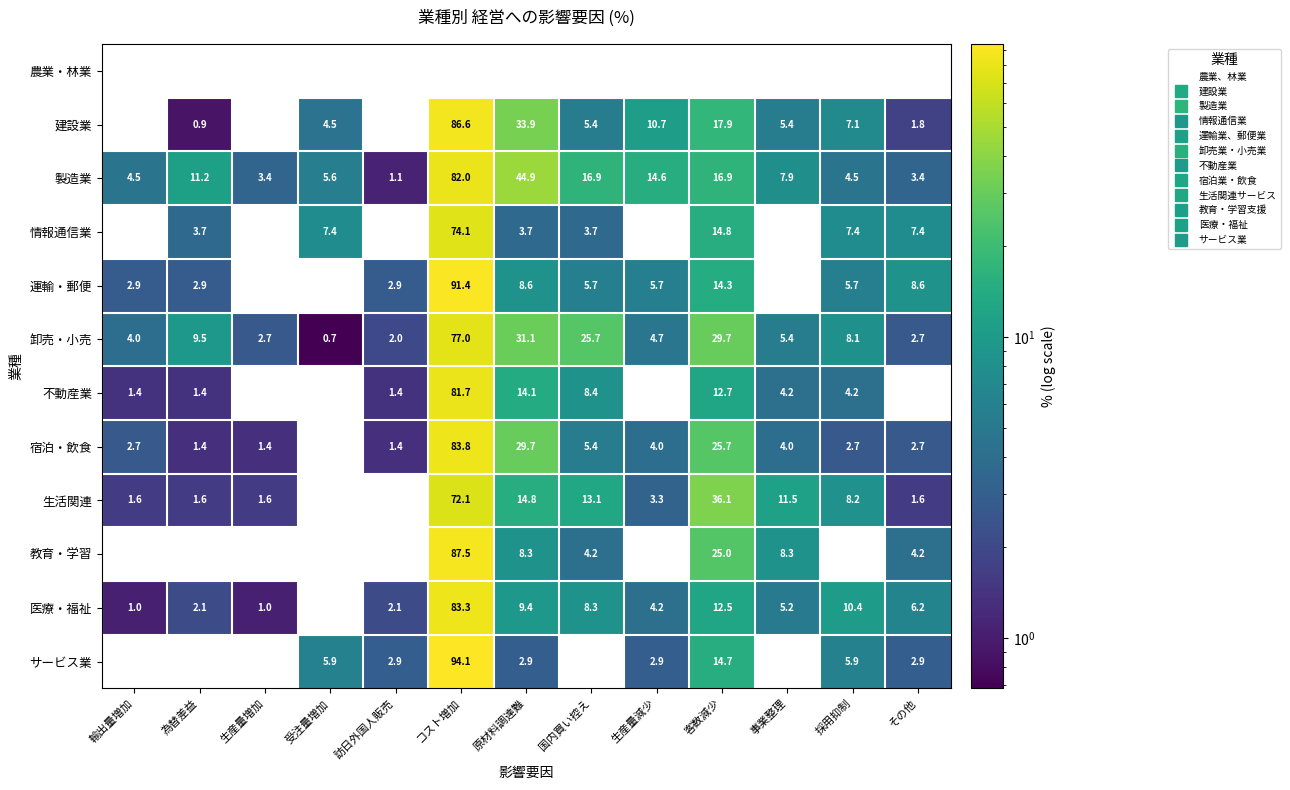

Read the 運輸・郵便 value at その他.

8.6